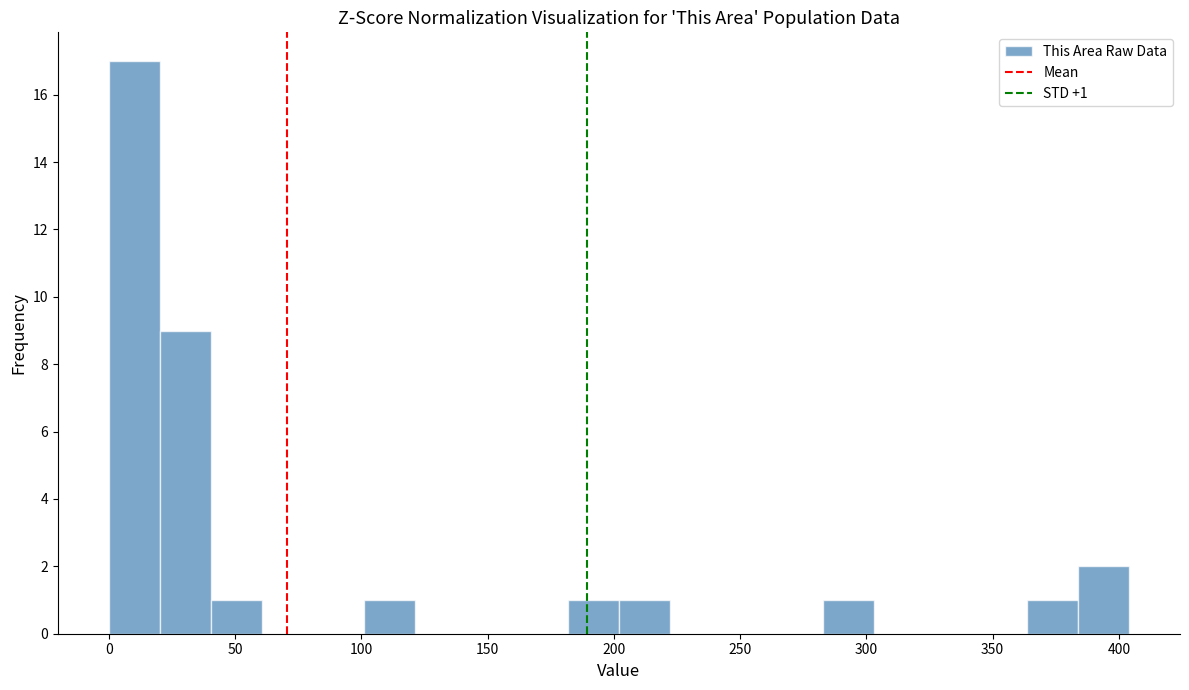

Over which range of the x-axis is the bar tallest?

0 to 20